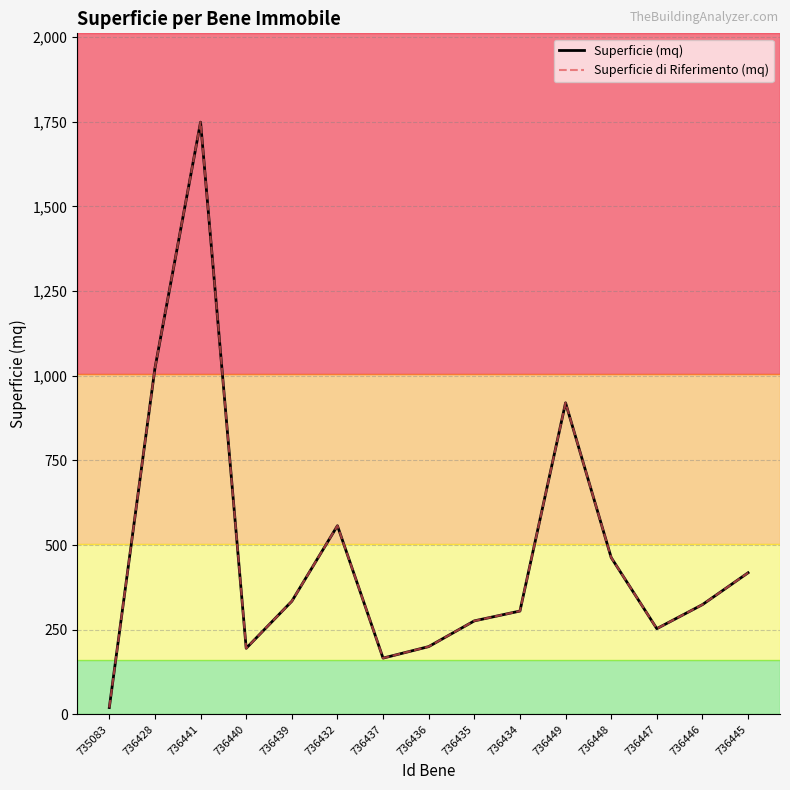

What is the label of the 15th point from the right?

735083